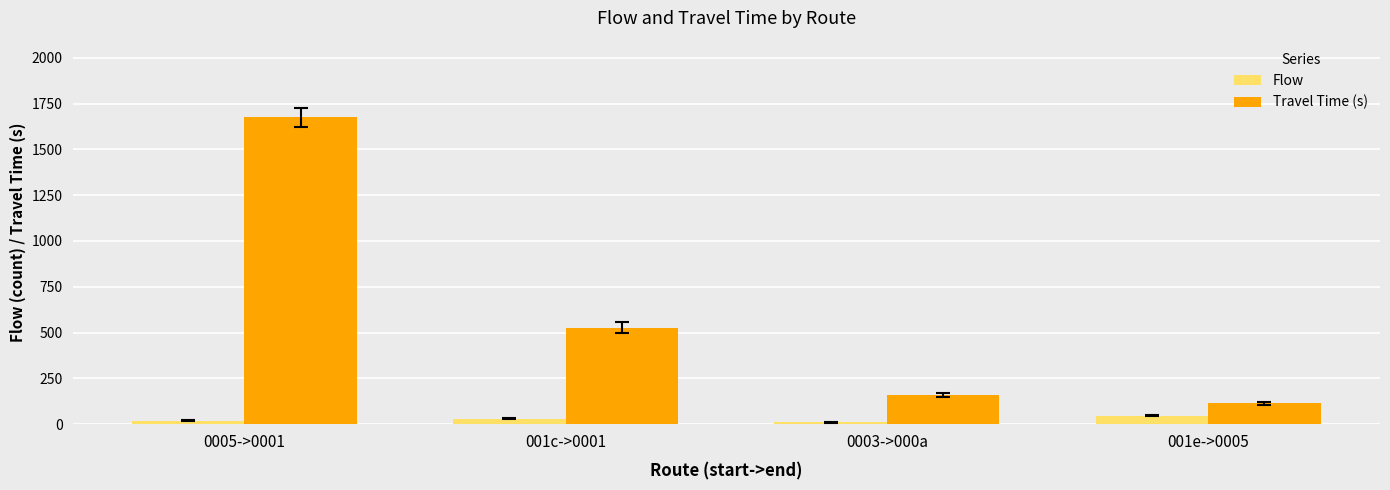

Rank the series at 001e->0005 from highest to lowest value.

Travel Time (s), Flow